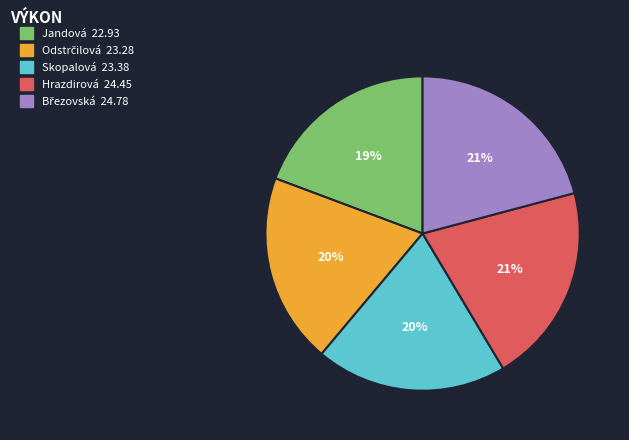

What percentage is the Hrazdirová 24.45 slice, to the nearest percent?

21%